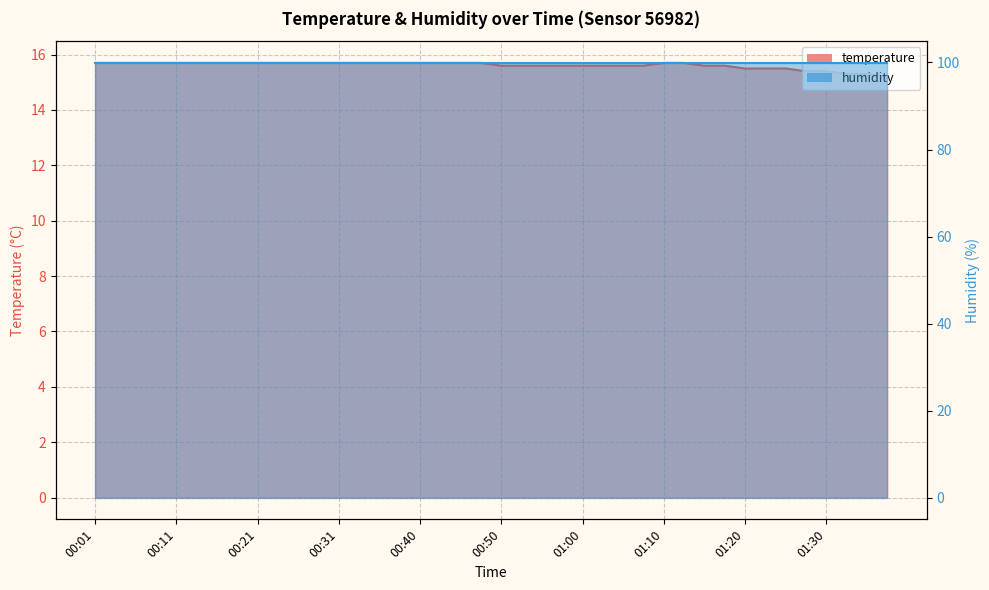

Reading left to right, list all the values displayed in this chart.

15.7	15.7	15.7	15.7	15.7	15.7	15.7	15.7	15.7	15.7	15.7	15.7	15.7	15.7	15.7	15.7	15.7	15.7	15.7	15.7	15.6	15.6	15.6	15.6	15.6	15.6	15.6	15.6	15.7	15.7	15.6	15.6	15.5	15.5	15.5	15.4	15.4	15.3	15.3	15.2